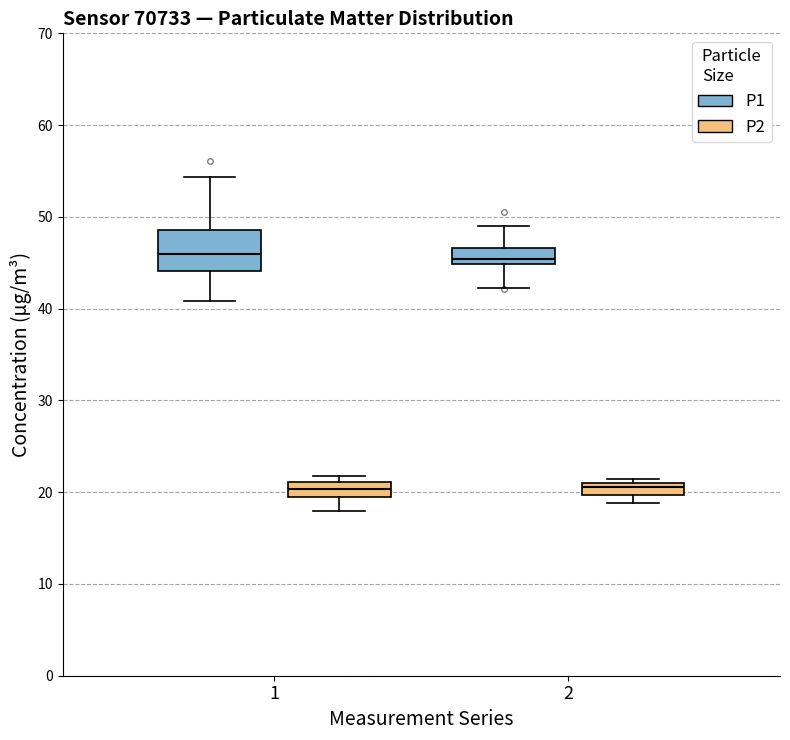

Where does the upper whisker of the box for 2 (P1) end on the y-axis? The values are not printed on the chart, so give them approximately, as read against the axis.

49